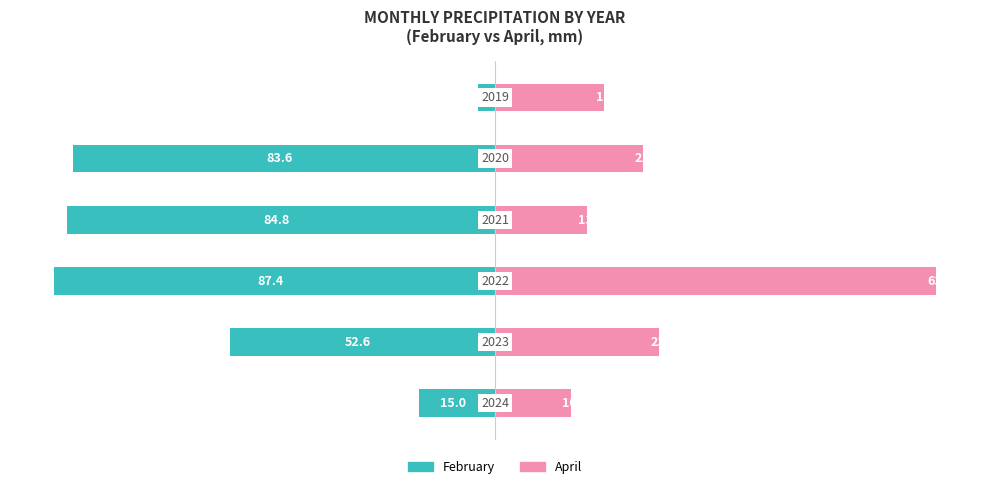

Count the number of categories in the chart.

6